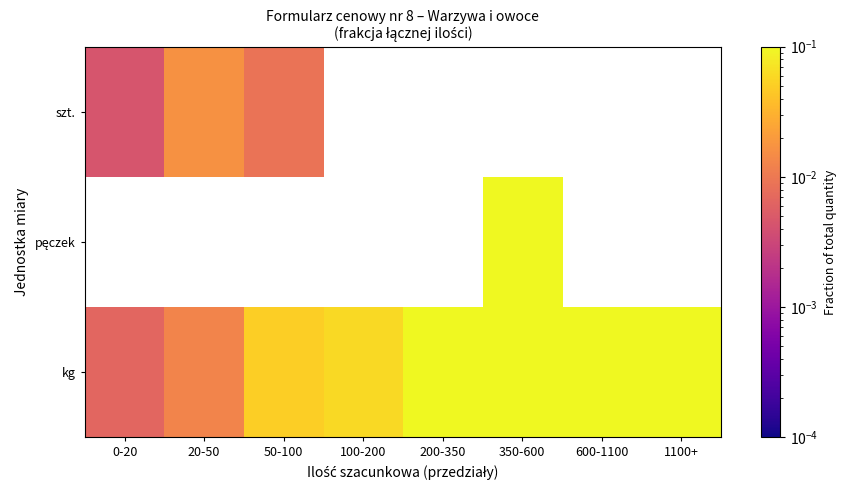

At which label does szt. reach its minimum?

0-20